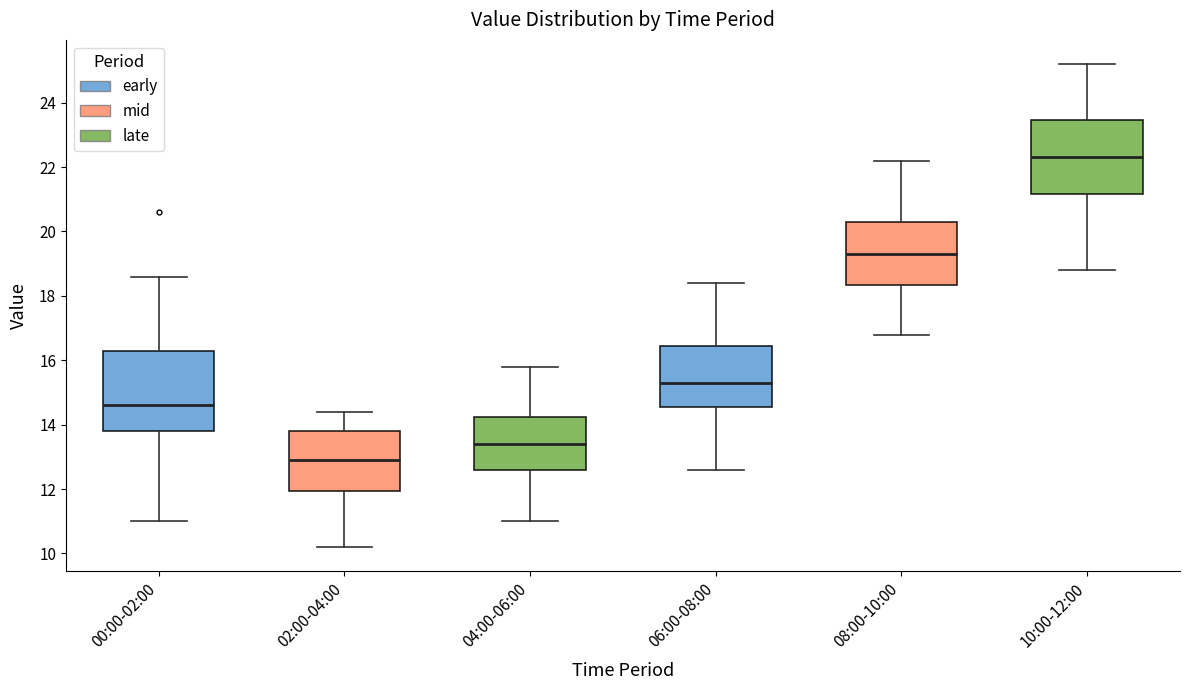

Reading left to right, transcribe this box plot: for each box, give where its median line is, the range the box spans, and where its two whiskers end, as read against the y-axis. The values are not printed on the chart, so give them approximately, as read against the axis.

00:00-02:00: median 14.6, box 13.8 to 16.4, whiskers 11.0 to 18.6
02:00-04:00: median 13.0, box 12.0 to 13.8, whiskers 10.2 to 14.4
04:00-06:00: median 13.4, box 12.6 to 14.2, whiskers 11.0 to 15.8
06:00-08:00: median 15.4, box 14.6 to 16.4, whiskers 12.6 to 18.4
08:00-10:00: median 19.4, box 18.4 to 20.4, whiskers 16.8 to 22.2
10:00-12:00: median 22.4, box 21.2 to 23.4, whiskers 18.8 to 25.2